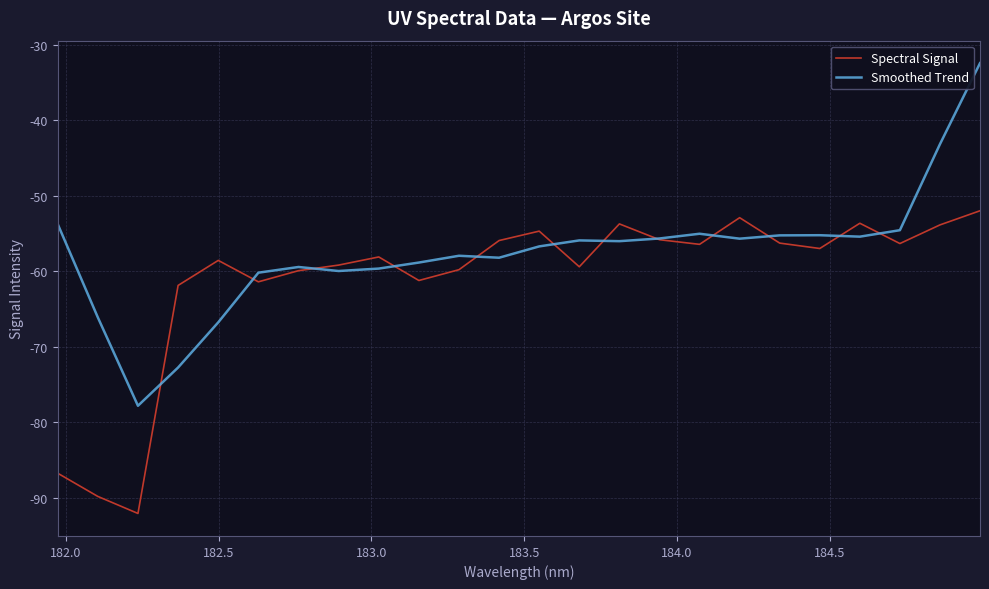

List the series in order of their peak value, highest first.

Smoothed Trend, Spectral Signal